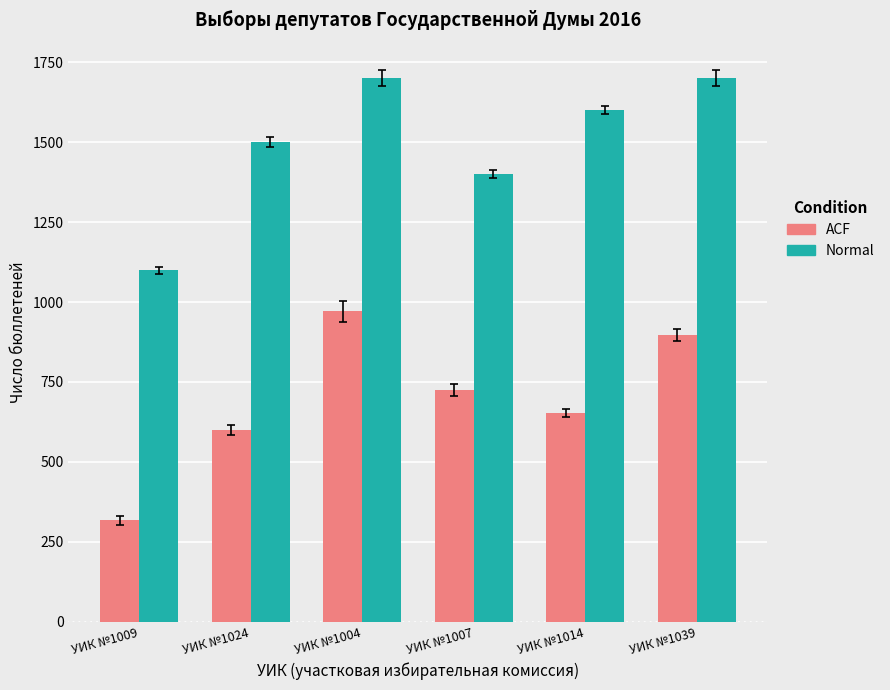

What is the lowest value of the Normal series?

1100